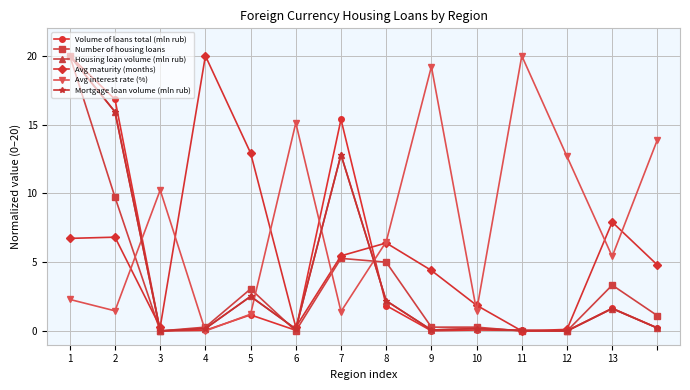

Which series has the largest range (max minus min)?

Volume of loans total (mln rub)